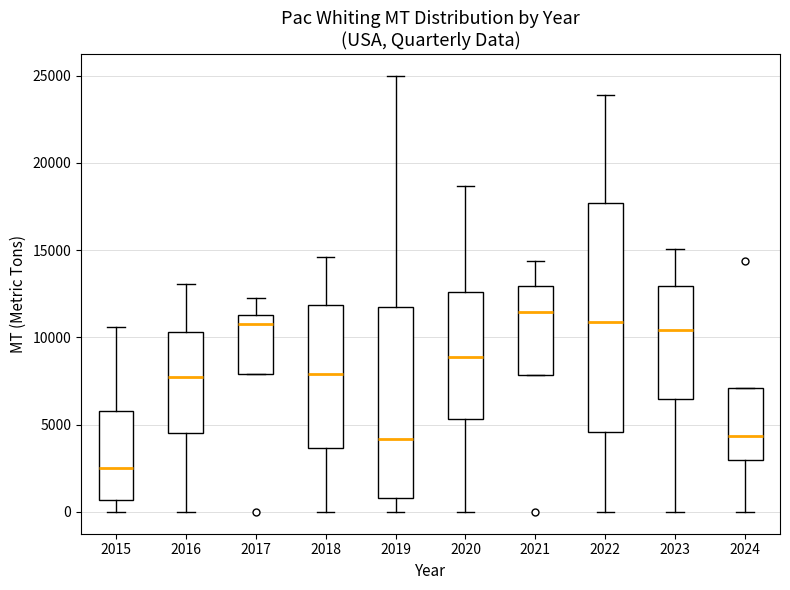

Which box's median line is the highest?

2021